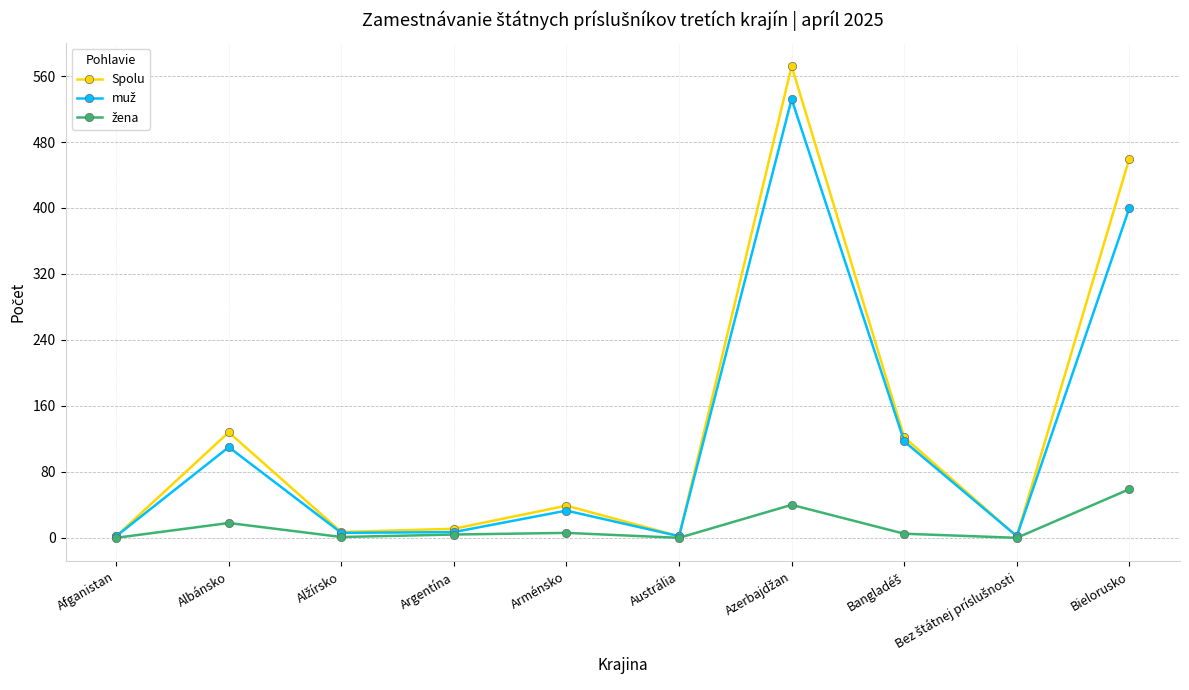

Where is the first local maximum for Spolu?

Albánsko